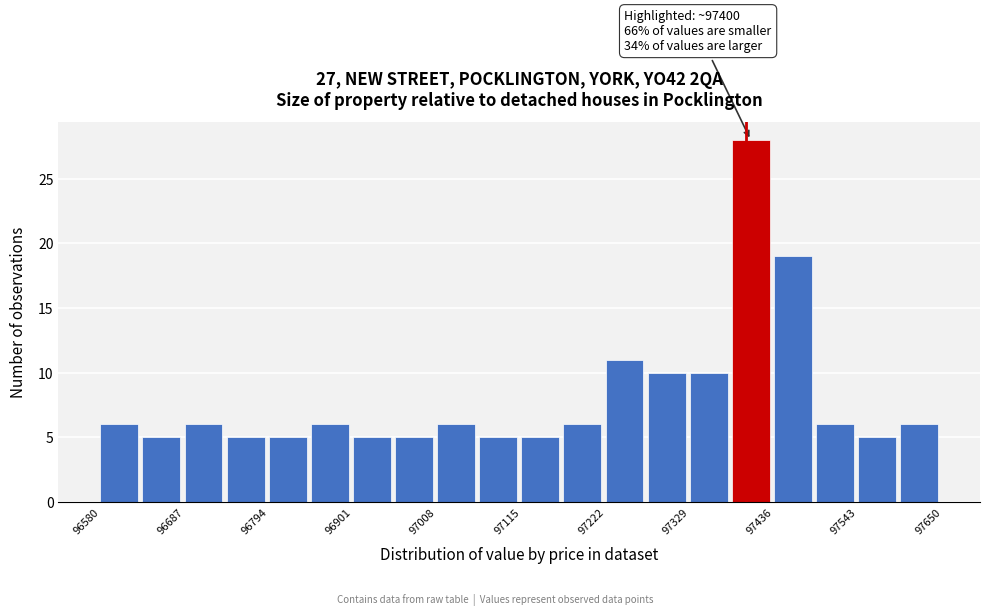

Read against the x-axis, roughly where is the centre of the tallest bar?

97400